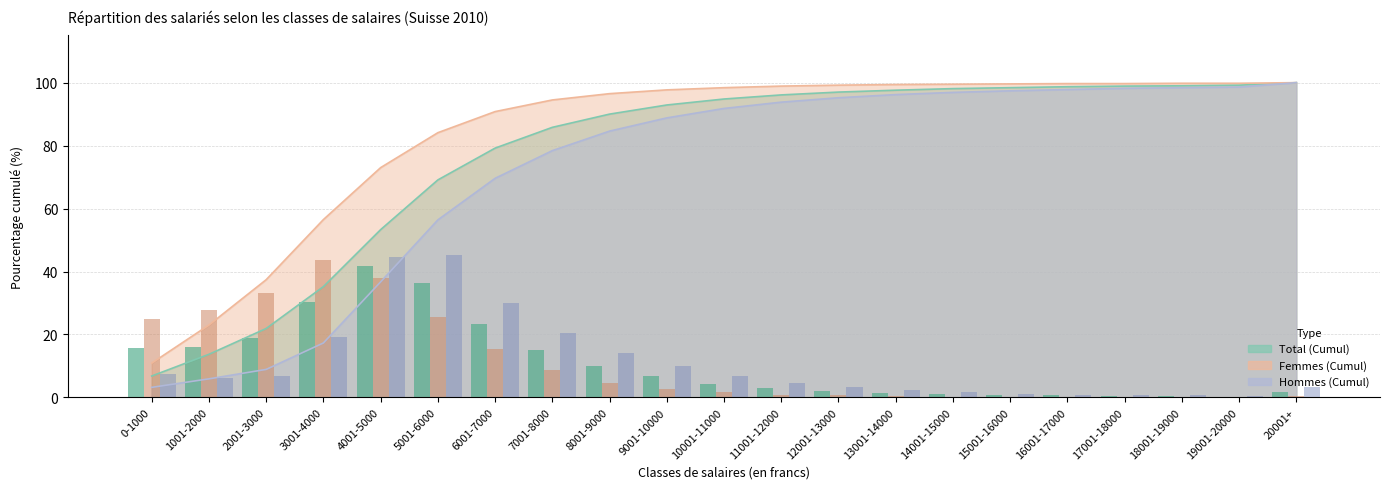

How many distinct data groups are displayed?

3